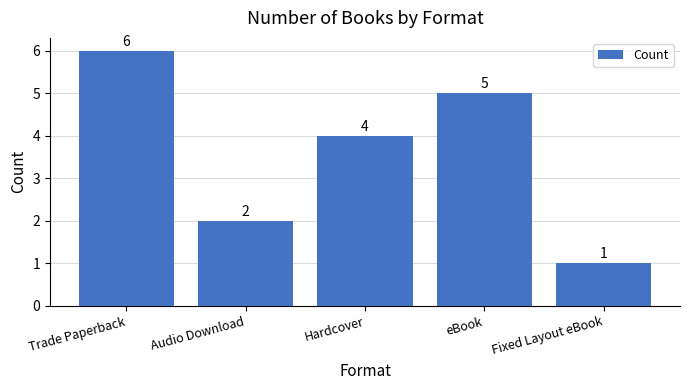

Count the values in the range 2 to 5.

3